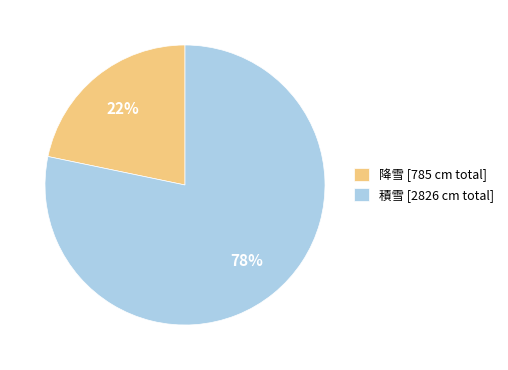

Is there a majority slice in this chart?

Yes